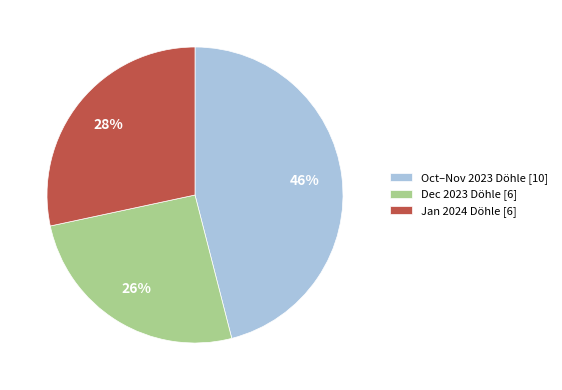

Which category has the biggest portion of the pie?

Oct–Nov 2023 Döhle [10]